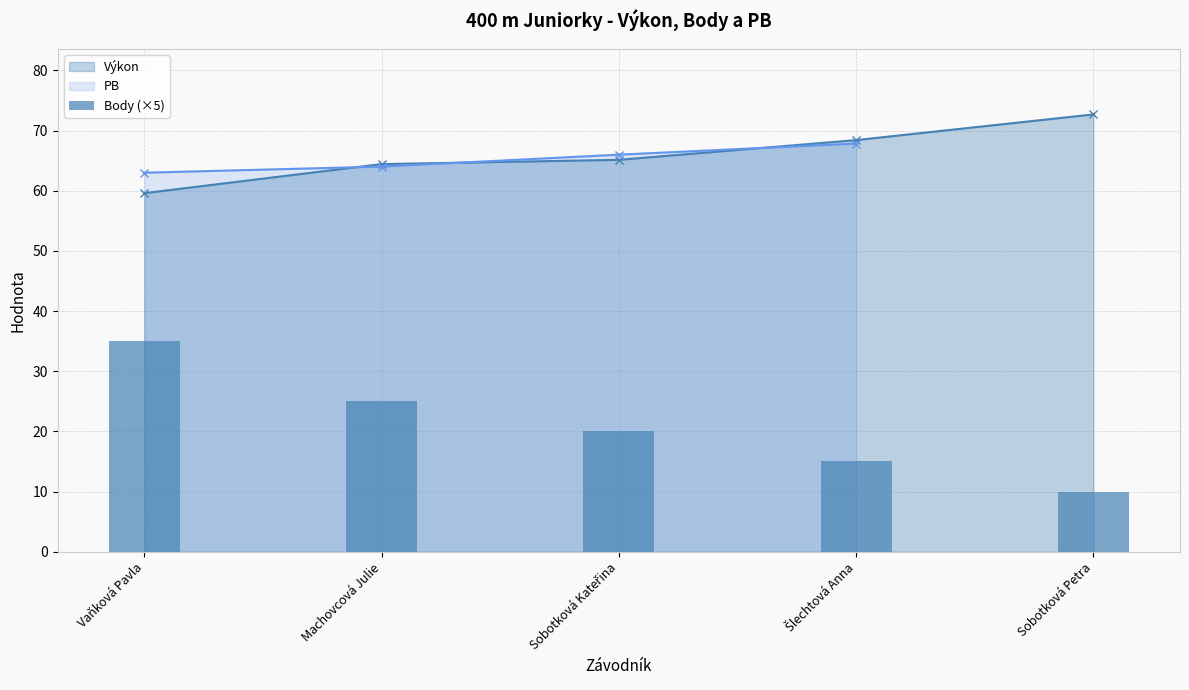

Between Sobotková Petra and Sobotková Kateřina, which is larger?

Sobotková Kateřina